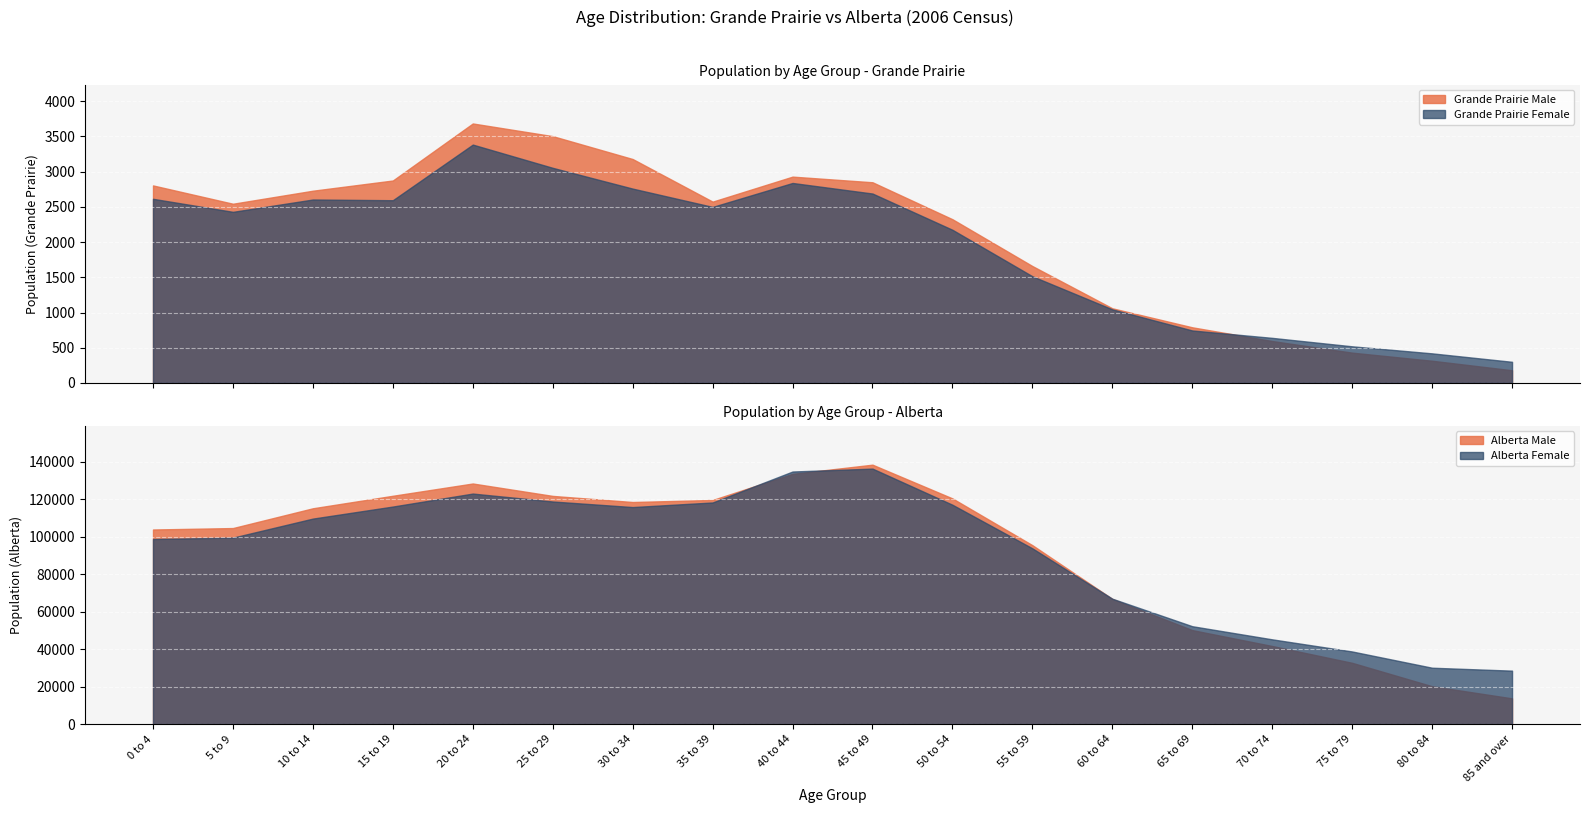

Where is the first local maximum for Alberta Male?

20 to 24